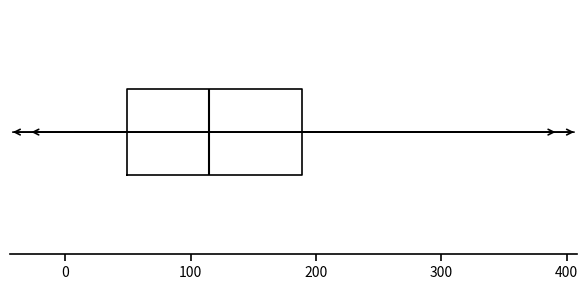

Where is the left edge of the box on the x-axis? The values are not printed on the chart, so give them approximately, as read against the axis.

50